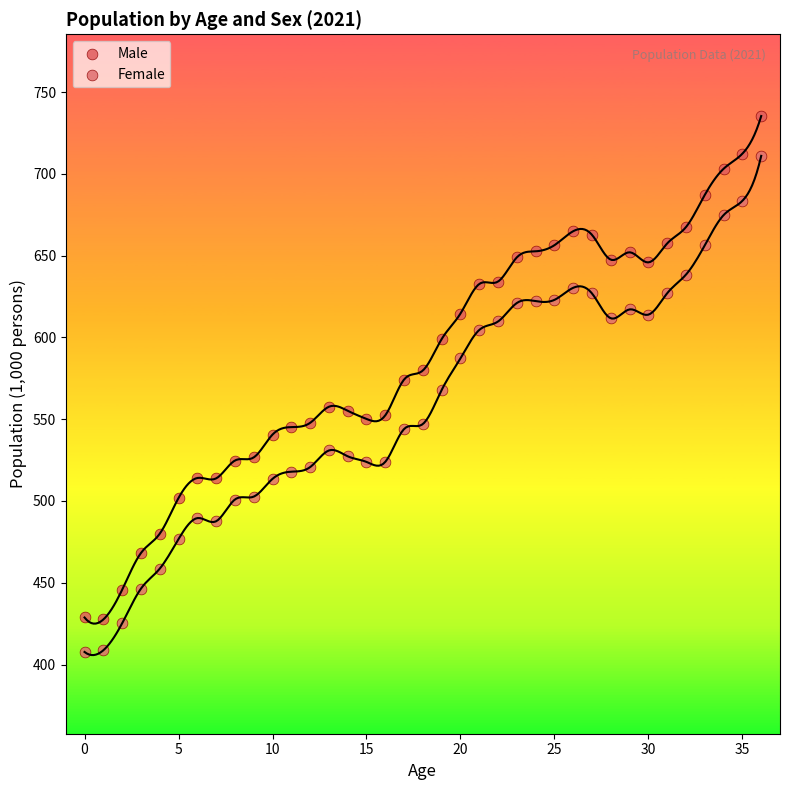

What are all the series names shown in the legend?

Male, Female